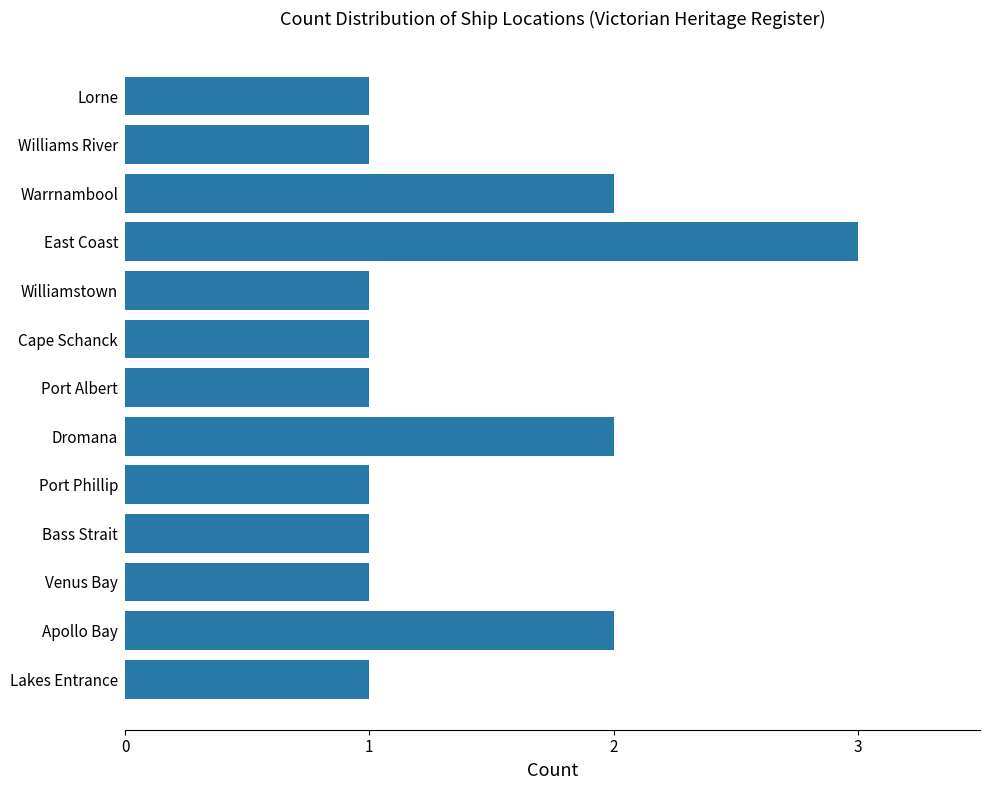

What is the sum of the values at Apollo Bay and Williamstown?

3